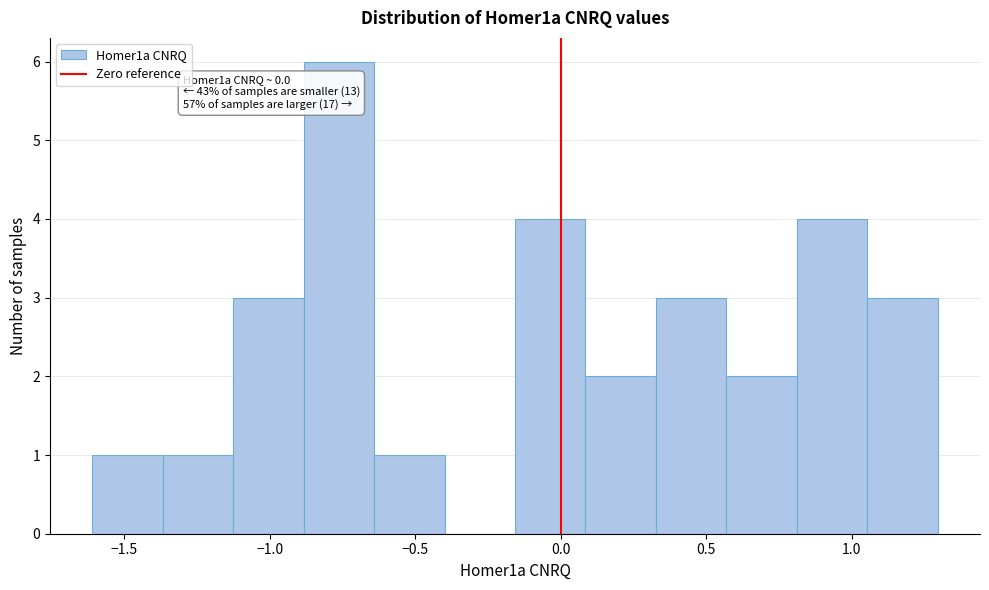

Which range on the x-axis has the tallest bar?

-0.90 to -0.65